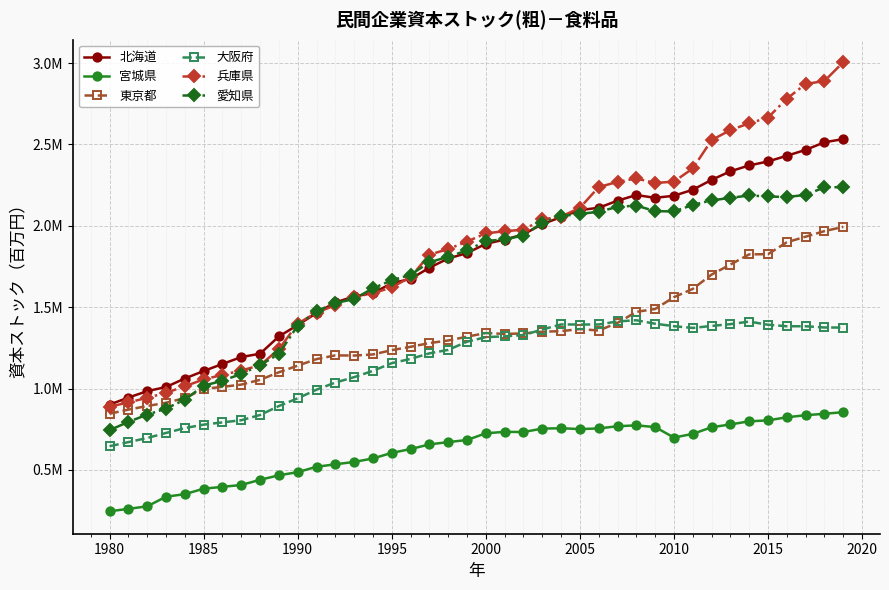

What is the value of the 愛知県 point at the 31st from the left?

2088103